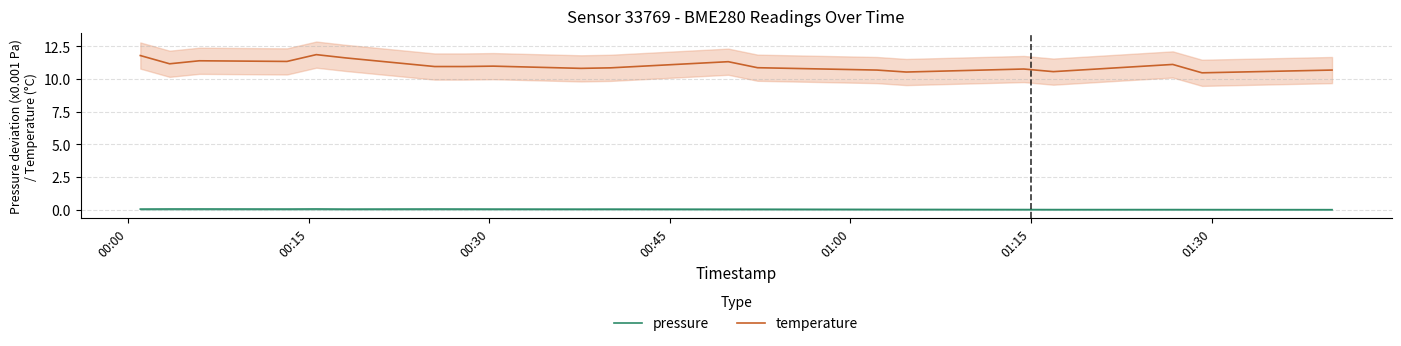

True or false: pressure and temperature intersect in this chart.

False